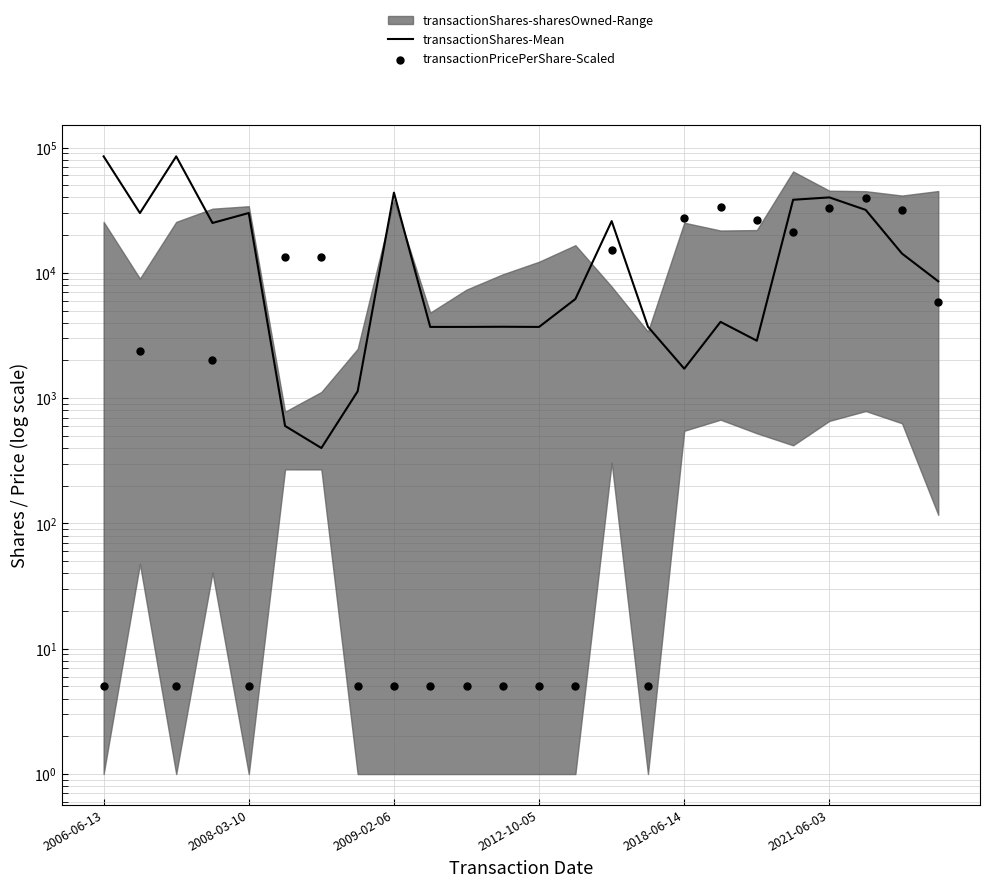

Which series has the largest total across all categories?

transactionShares-Mean